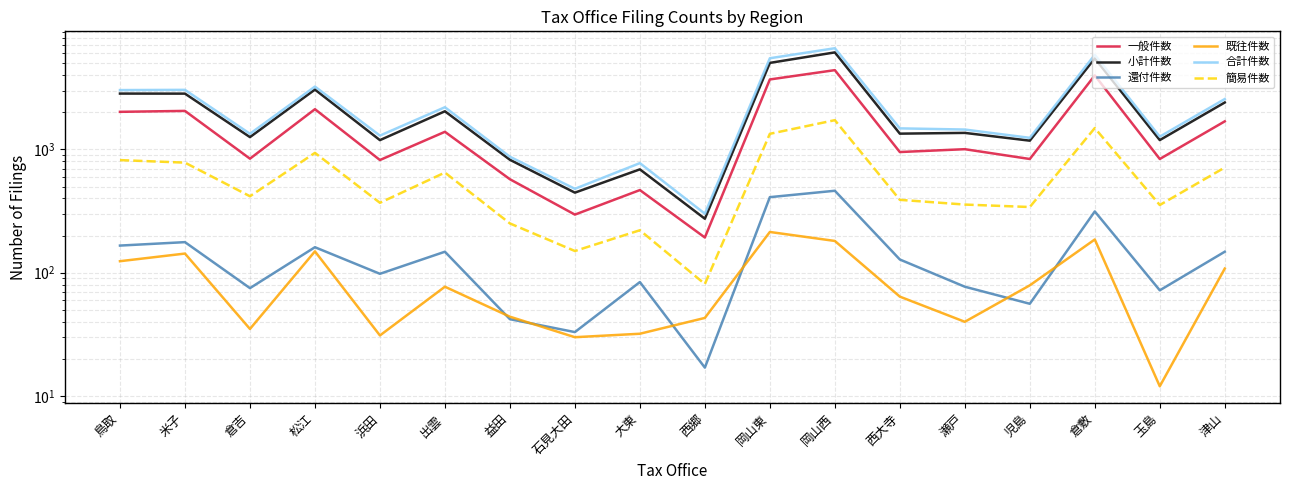

Count the number of categories in the chart.

18